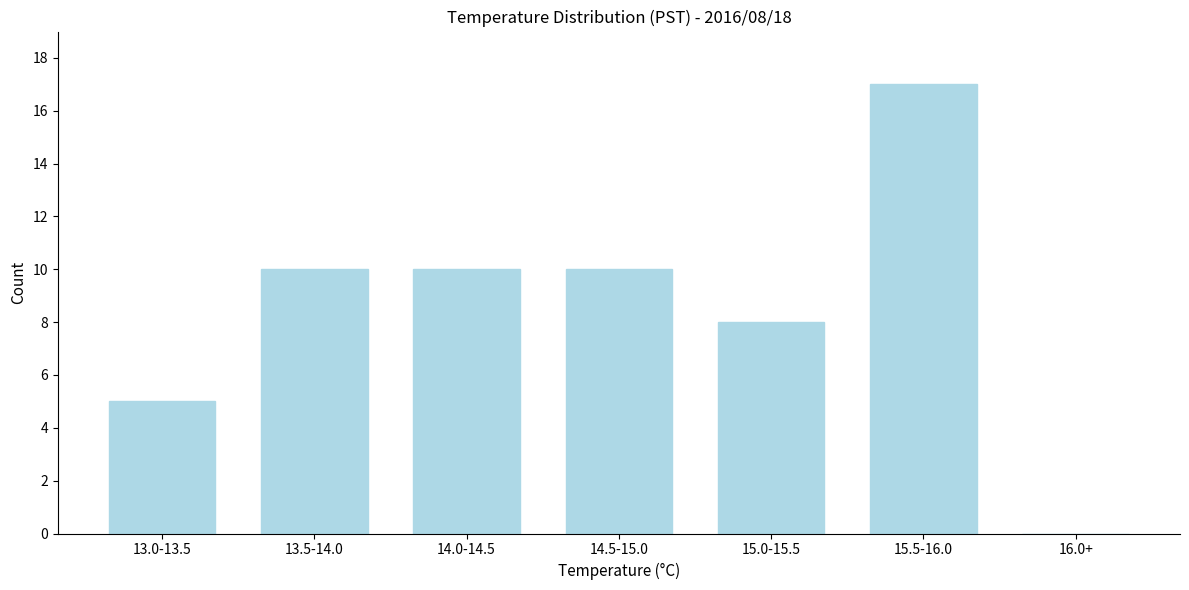

Reading left to right, what are all the values shown in this chart?

13.0-13.5=5	13.5-14.0=10	14.0-14.5=10	14.5-15.0=10	15.0-15.5=8	15.5-16.0=17	16.0+=0